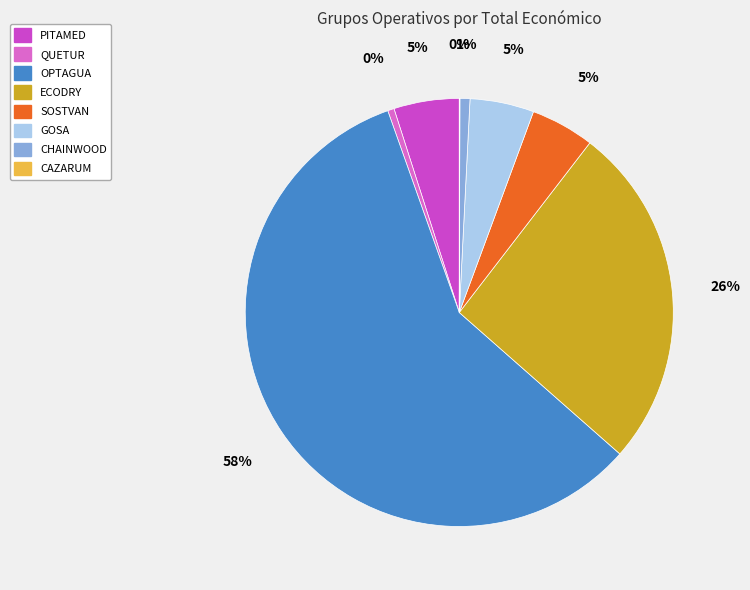

Does CAZARUM represent more than half of the total?

No